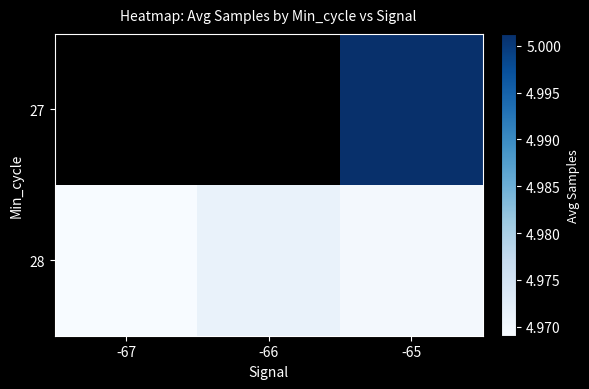

Which series has the largest total across all categories?

28